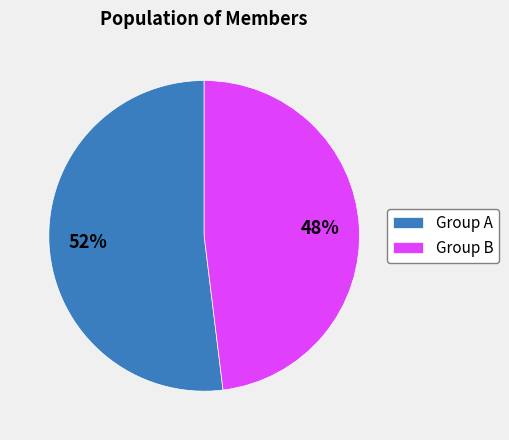

To the nearest percent, what is the difference between the largest and smallest slice percentages?

4%